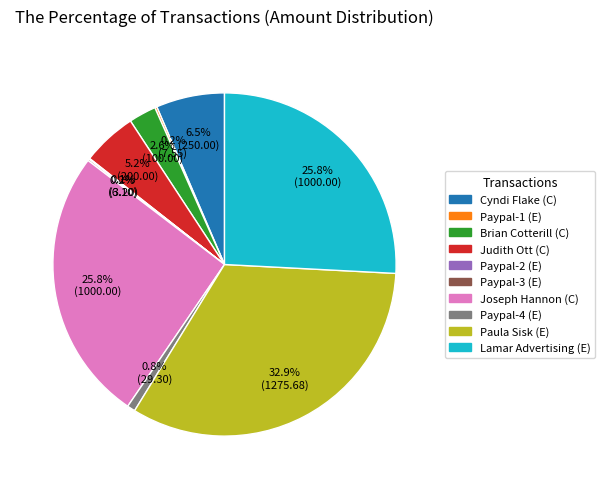

Which has a higher value, Paula Sisk (E) or Cyndi Flake (C)?

Paula Sisk (E)